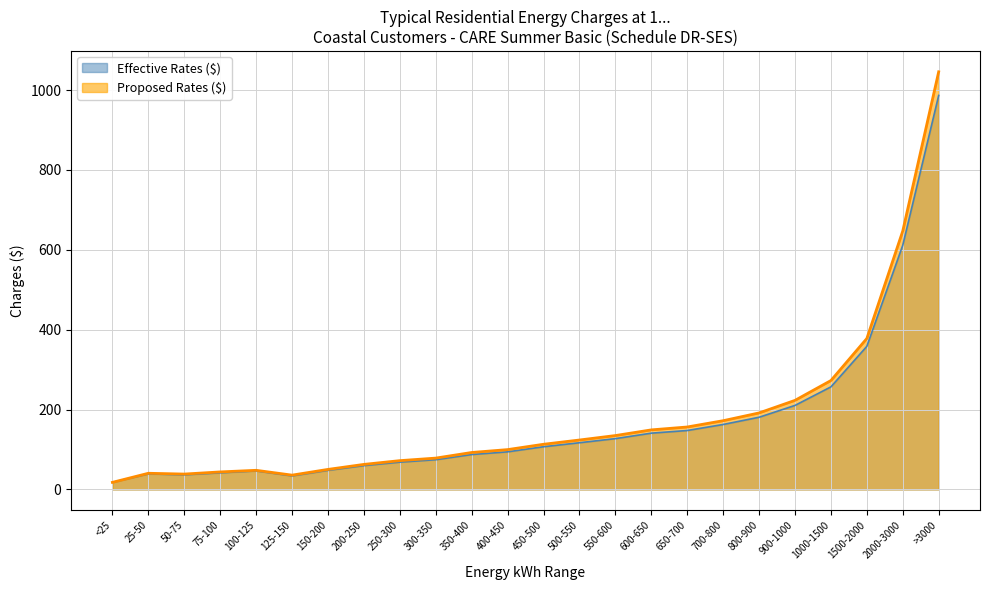

What is the sum of all Proposed Rates ($) values?

4284.4